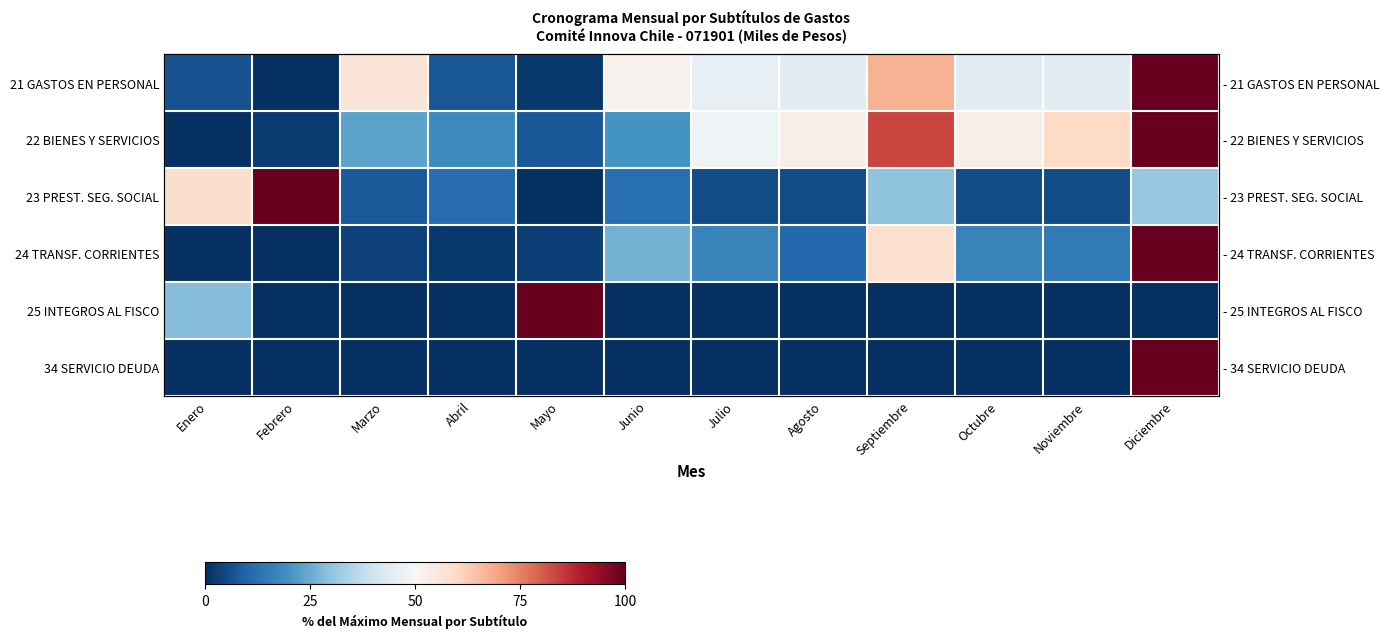

The value of 34 SERVICIO DEUDA at Mayo is 0.0. True or false?

True